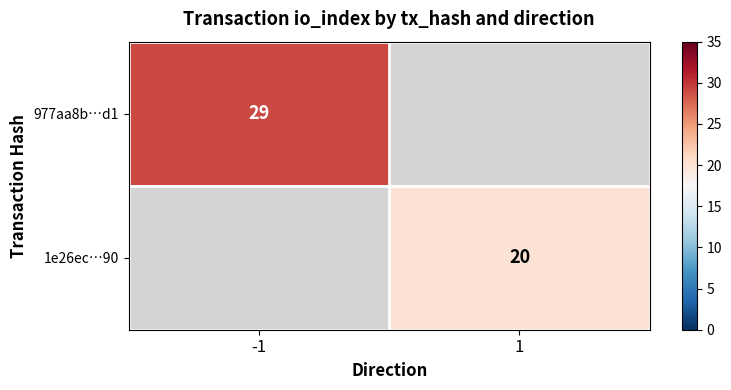

Count the number of data series in this chart.

2